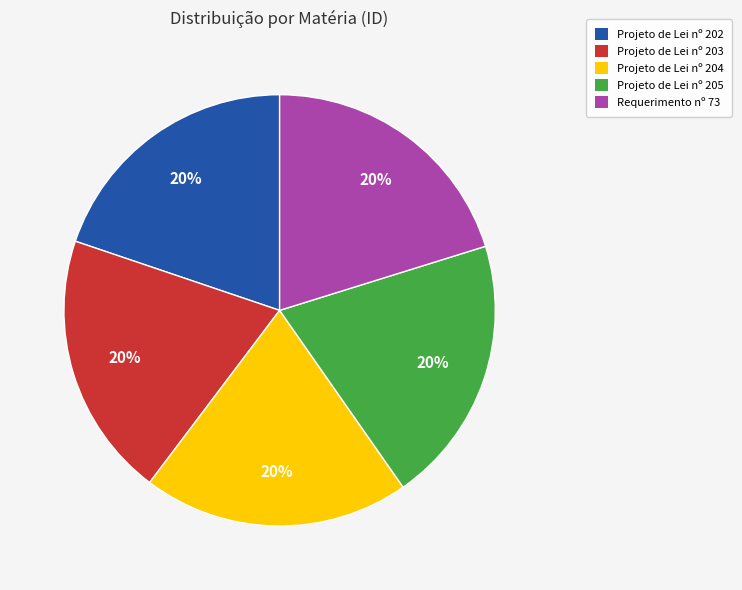

Is it true that Requerimento nº 73 is 20% of the pie?

True